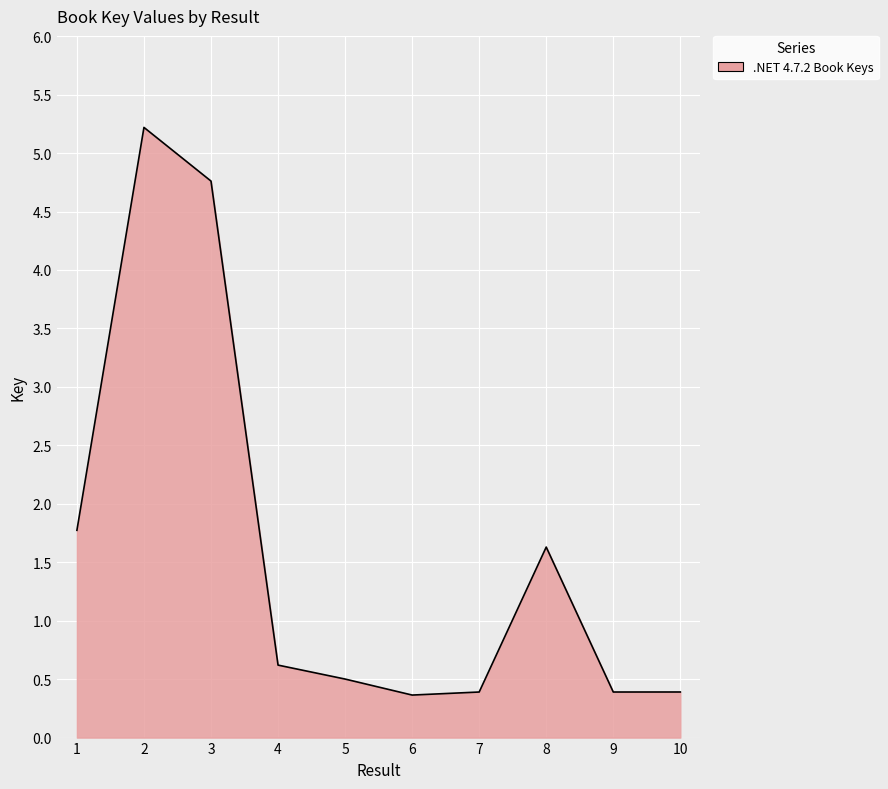

The chart shows a value of 1.6 at 8. True or false?

True